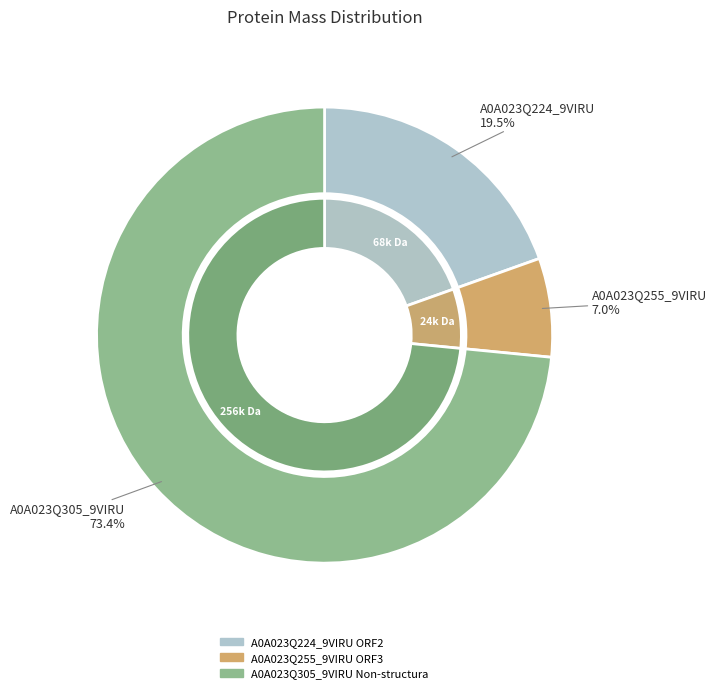

To the nearest percent, what is the difference between the tr|A0A023Q305|A0A023Q305_9VIRU Non-structural and tr|A0A023Q255|A0A023Q255_9VIRU ORF3 slice percentages?

66%